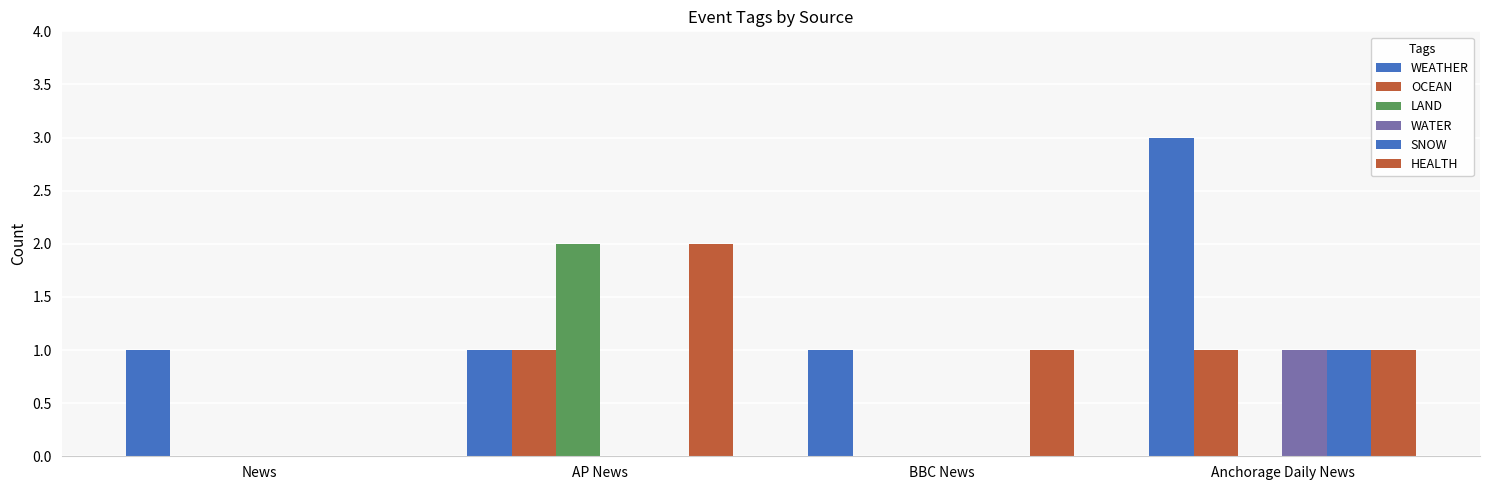

How many distinct data groups are displayed?

6